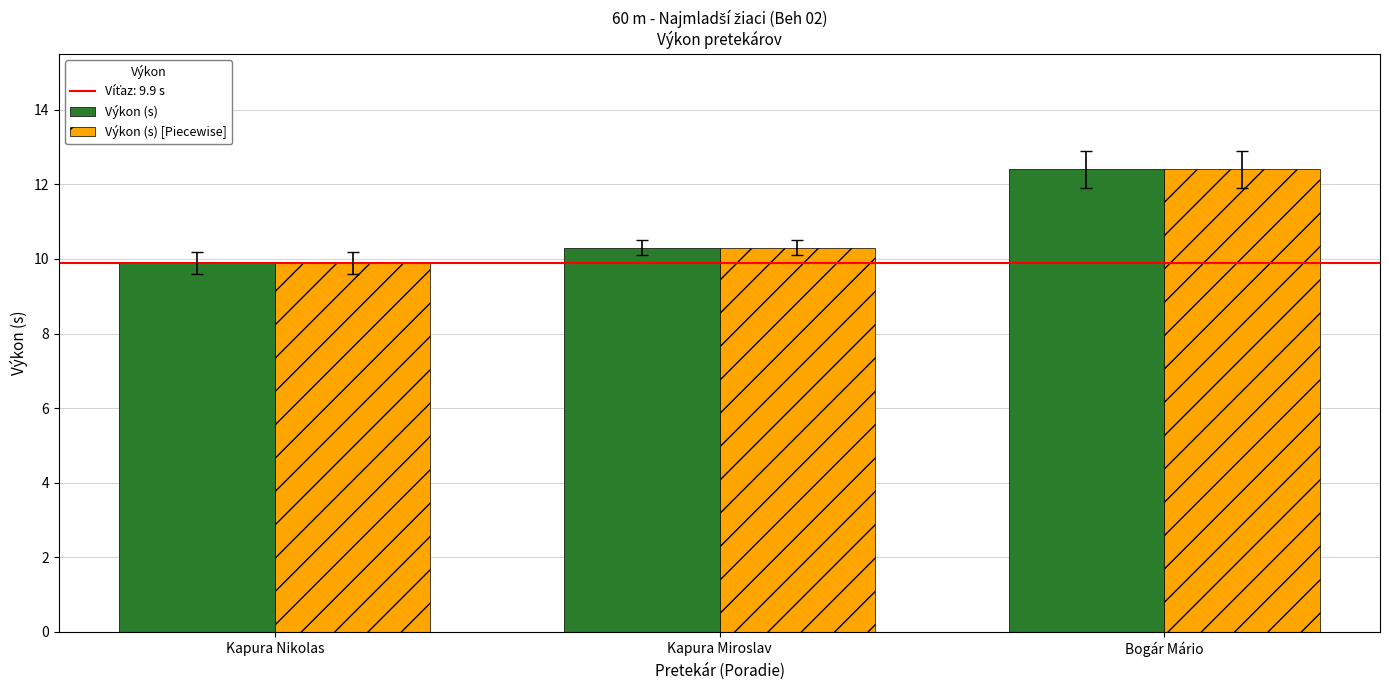

What is the lowest value of the Výkon (s) [Piecewise] series?

9.9